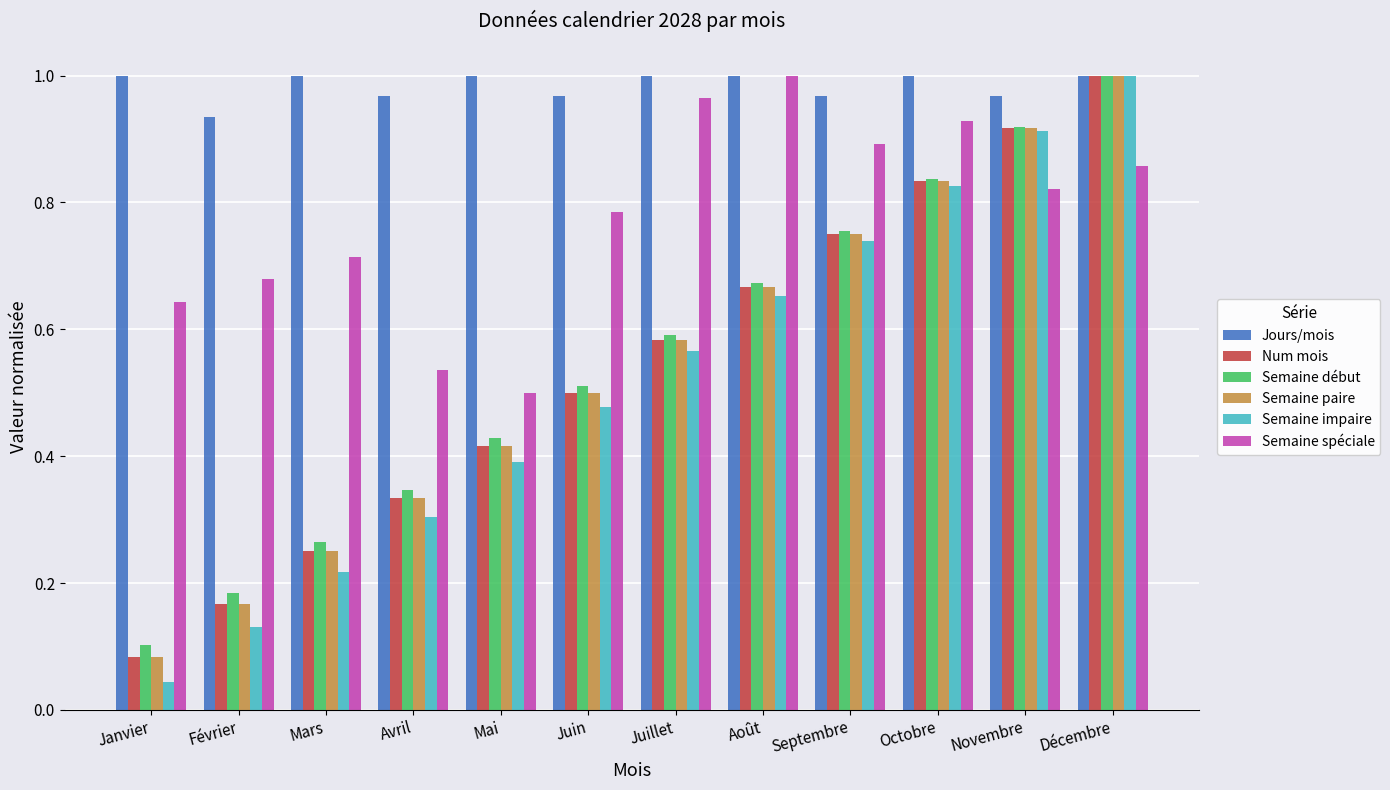

Between Avril and Novembre, which series saw the biggest shift?

Semaine impaire